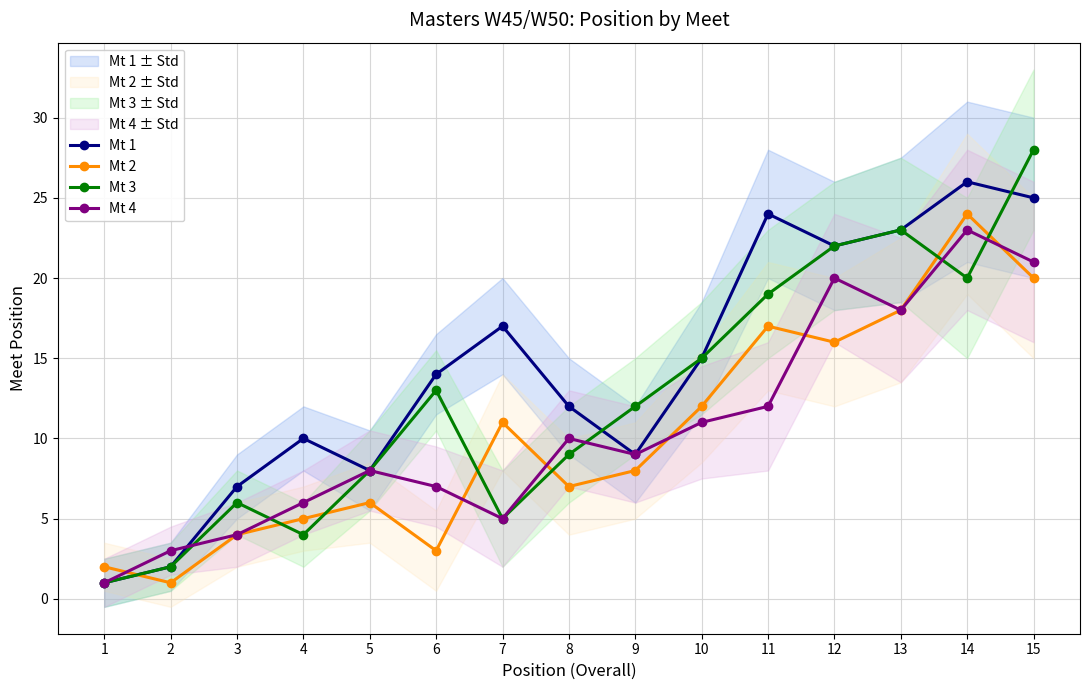

Rank the series by their maximum value, from highest to lowest.

Mt 3, Mt 1, Mt 2, Mt 4